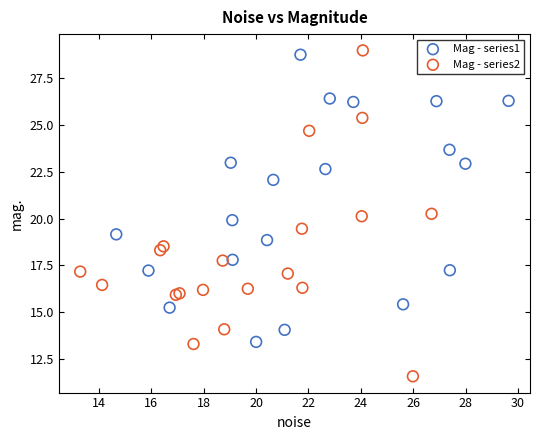

Which series has the widest spread of Y values?

Mag - series2